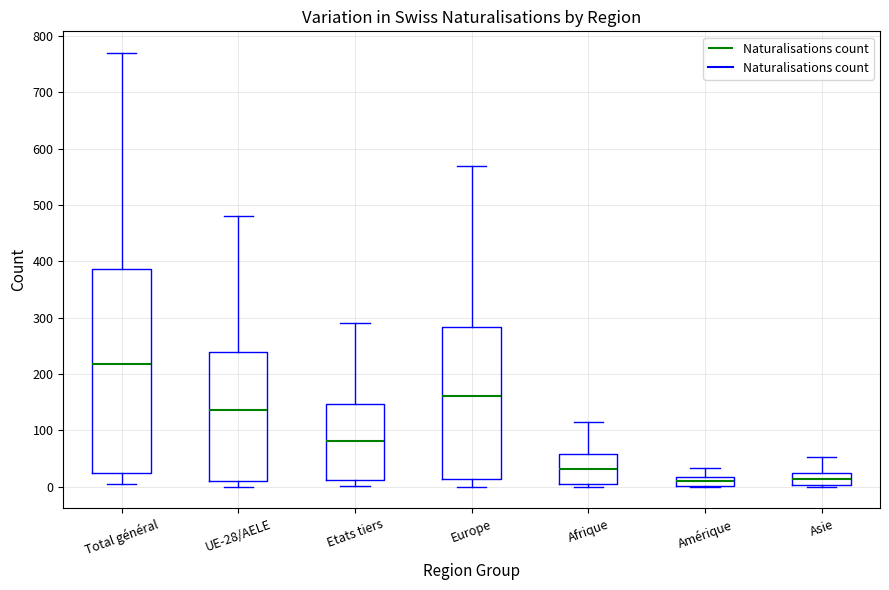

Reading left to right, read every box against the y-axis: the position of its median line, the range the box covers, and the ends of its whiskers. The values are not printed on the chart, so give them approximately, as read against the axis.

Total général: median 220, box 20 to 390, whiskers 0 to 770
UE-28/AELE: median 140, box 10 to 240, whiskers 0 to 480
Etats tiers: median 80, box 10 to 150, whiskers 0 to 290
Europe: median 160, box 10 to 280, whiskers 0 to 570
Afrique: median 30, box 0 to 60, whiskers 0 (just below the box's lower edge) to 110
Amérique: median 10, box 0 to 20, whiskers 0 to 30
Asie: median 10, box 0 to 20, whiskers 0 (just below the box's lower edge) to 50